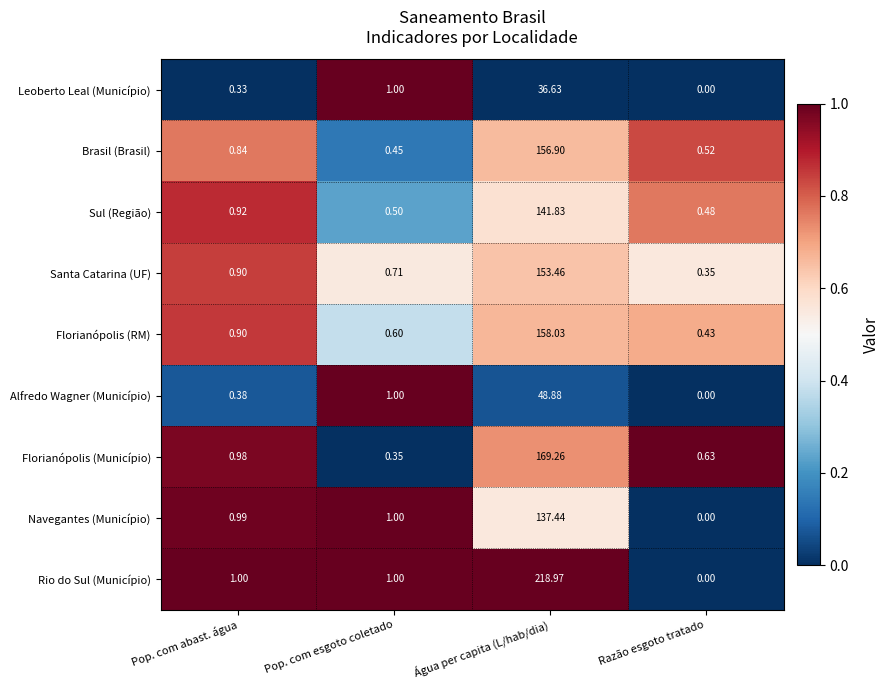

What is the maximum value shown in the chart?

219.0